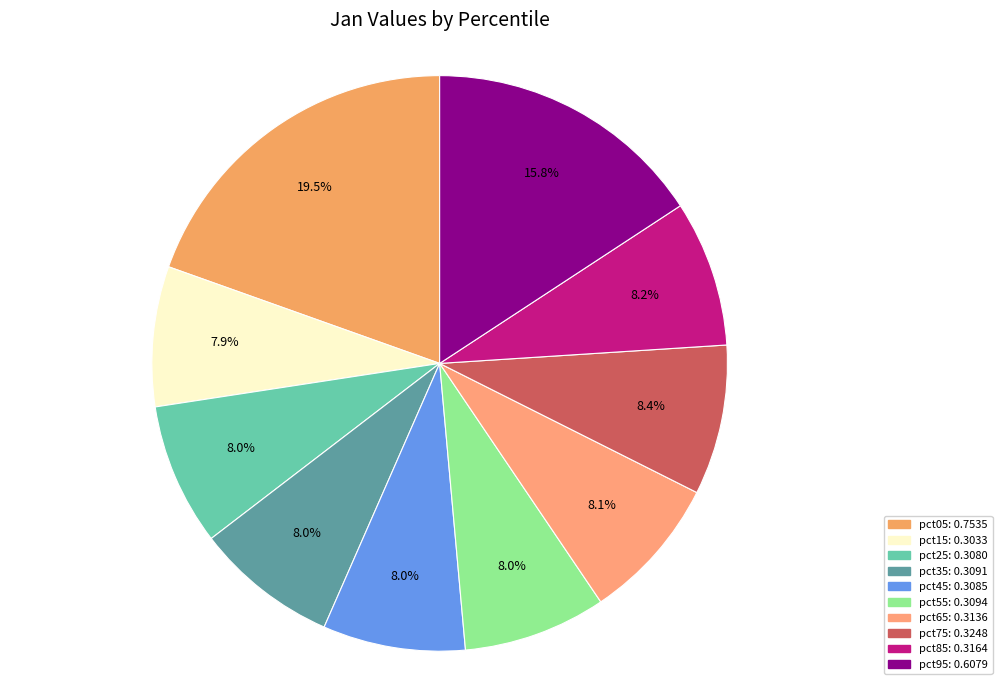

Is it true that pct85 is 8% of the pie?

True